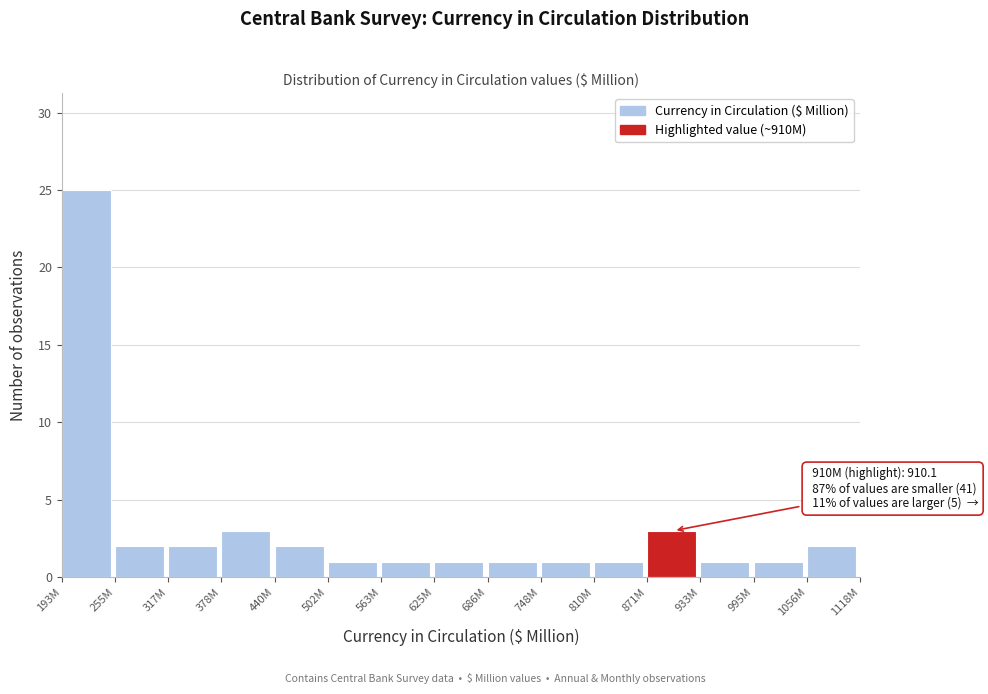

Reading left to right, what are all the values shown in this chart?

25	2	2	3	2	1	1	1	1	1	1	3	1	1	2